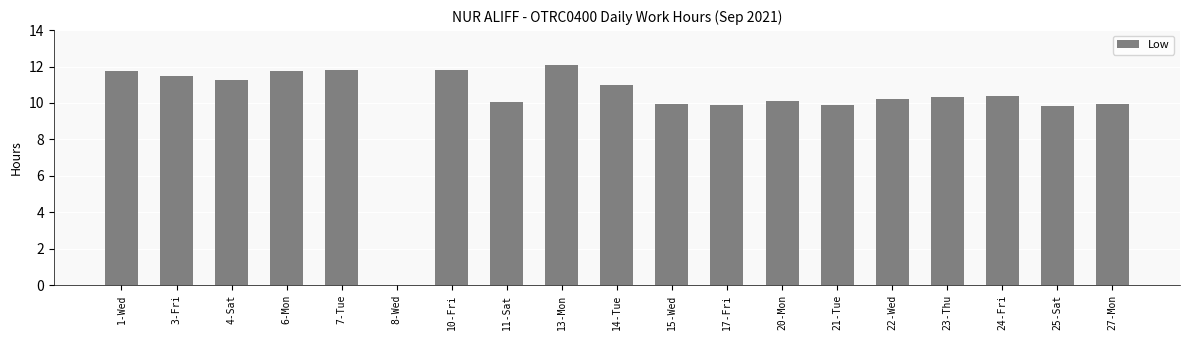

At which label does the data first exceed 10?

1-Wed